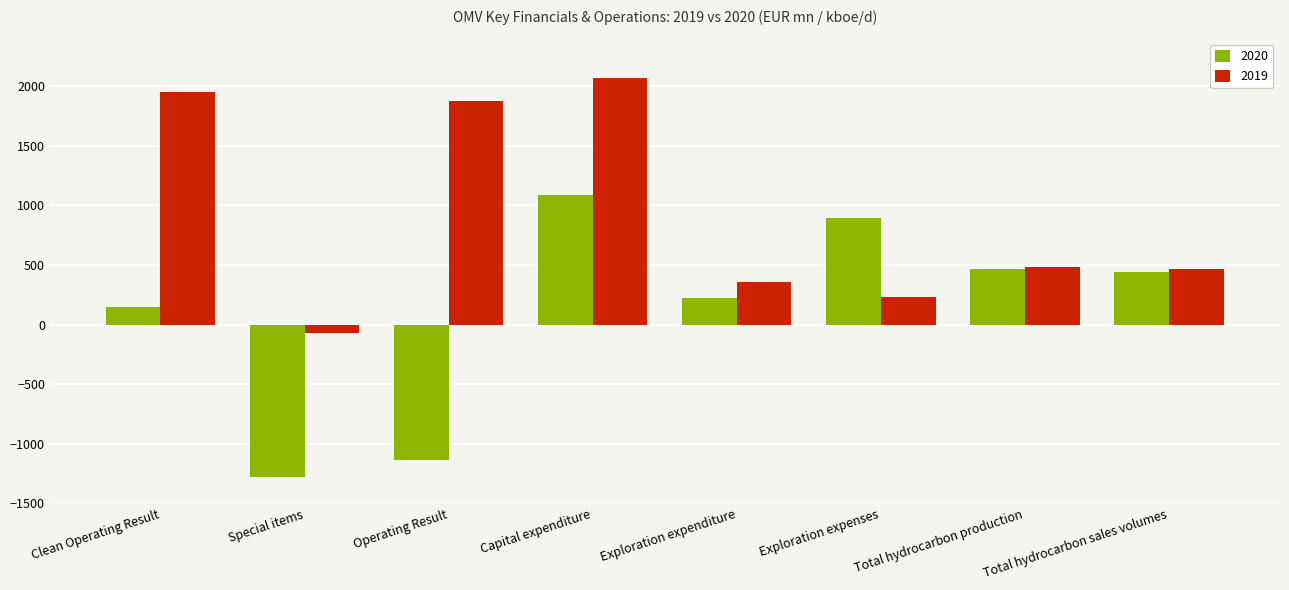

Between Exploration expenditure and Total hydrocarbon production, which series saw the biggest shift?

2020